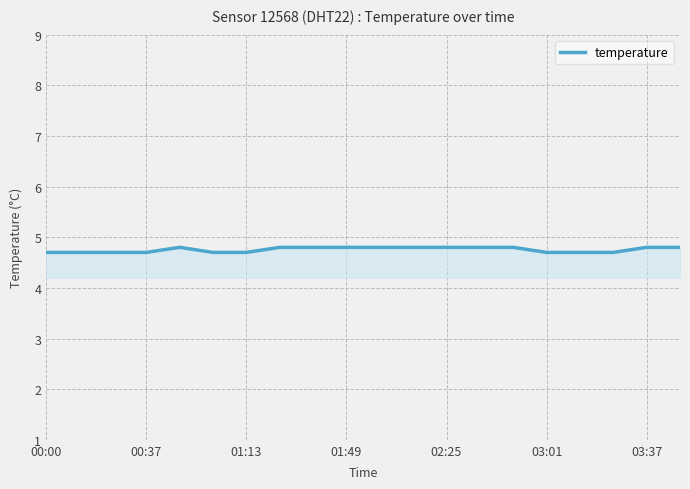

What is the greatest value displayed?

4.8